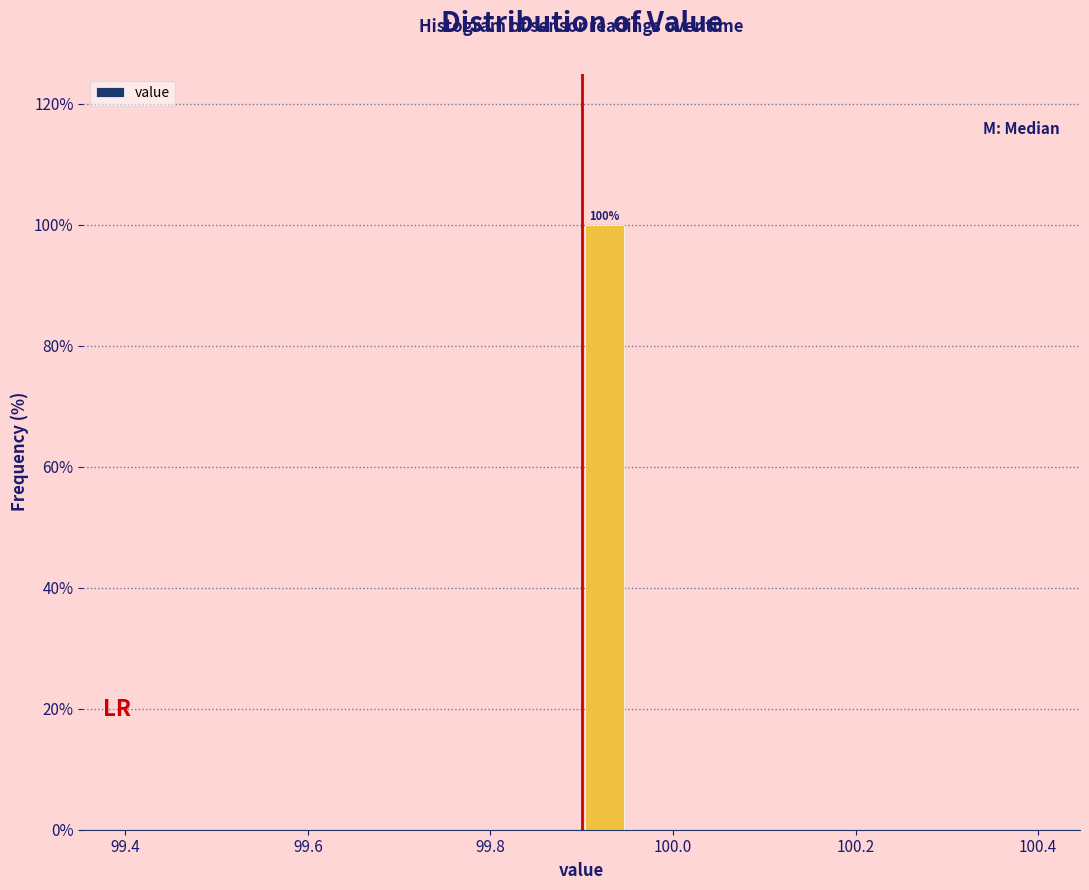

Read against the x-axis, roughly where is the centre of the tallest bar?

99.92